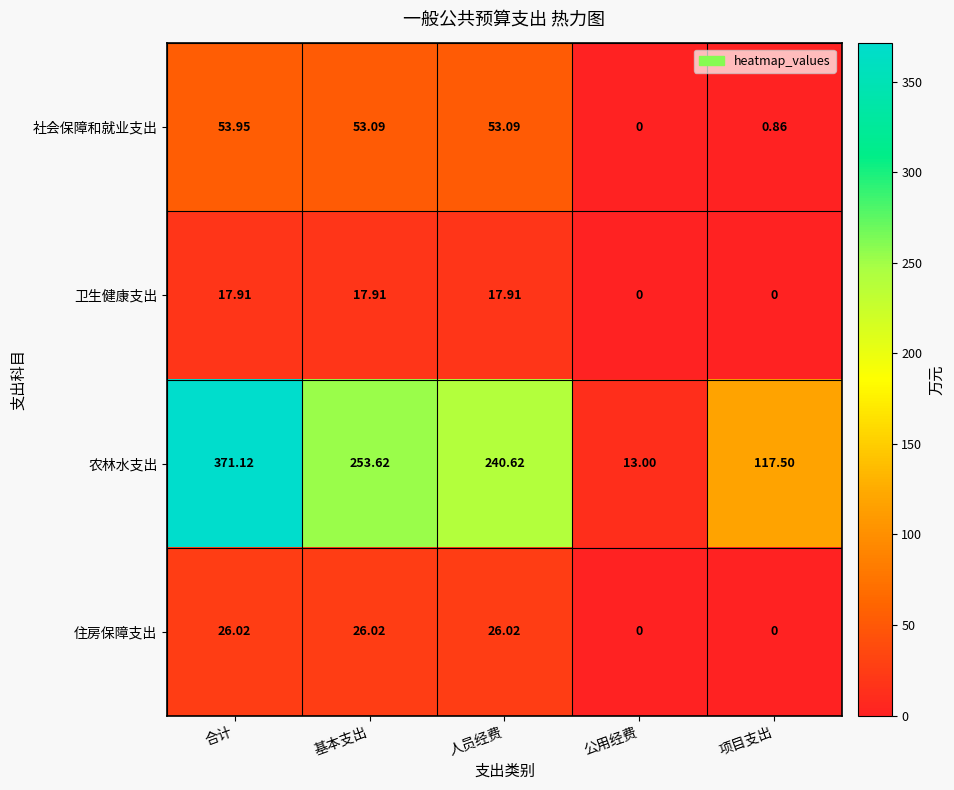

Which series has the largest range (max minus min)?

农林水支出